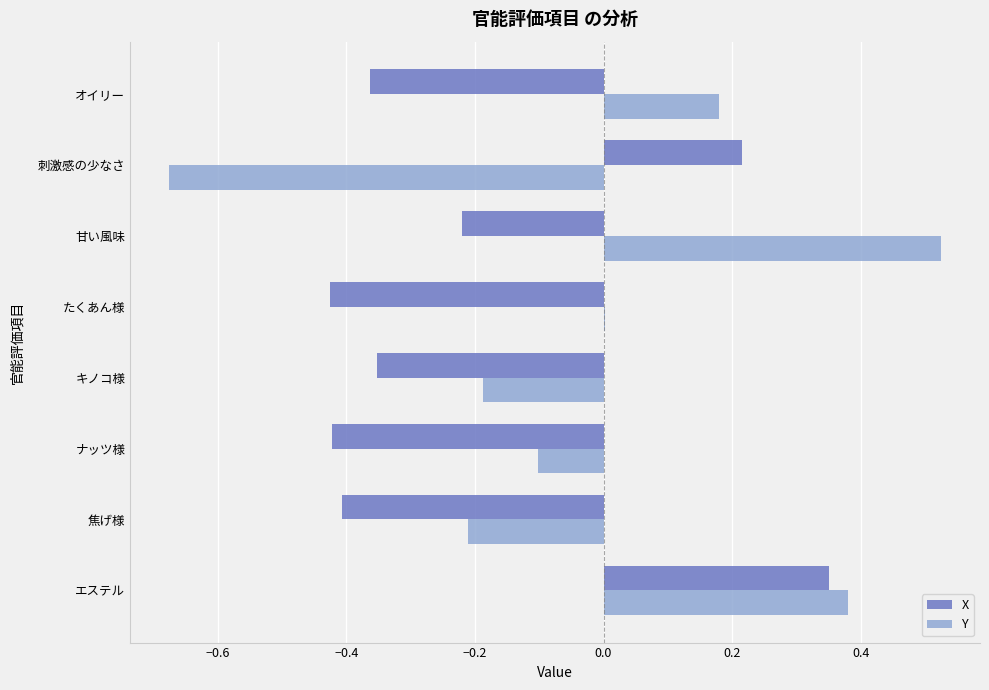

Is it true that Y equals 0.1 at オイリー?

False